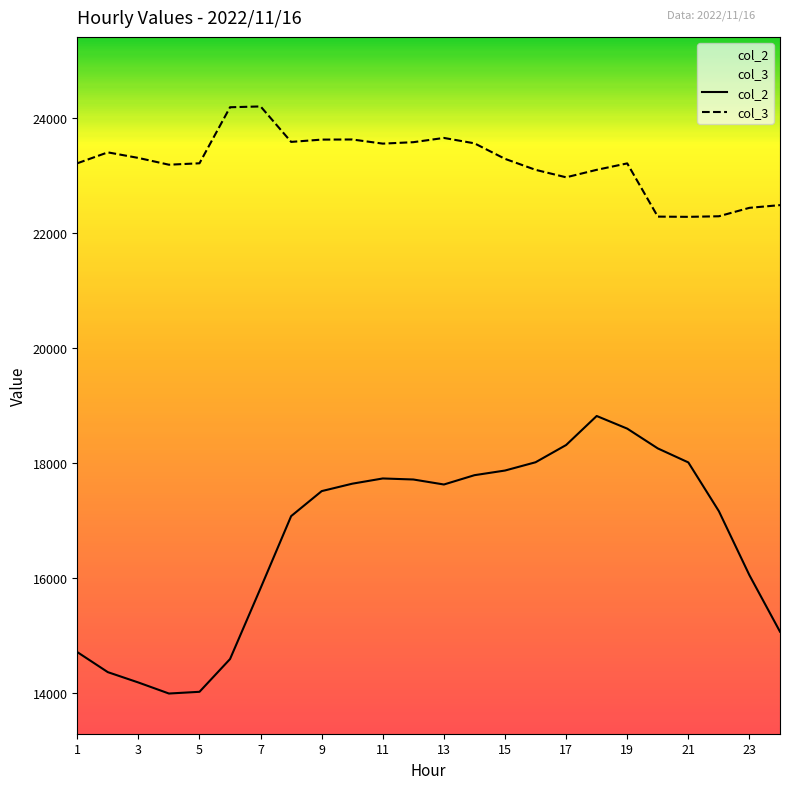

What is the difference between the col_2 values at 17 and 7?

2490